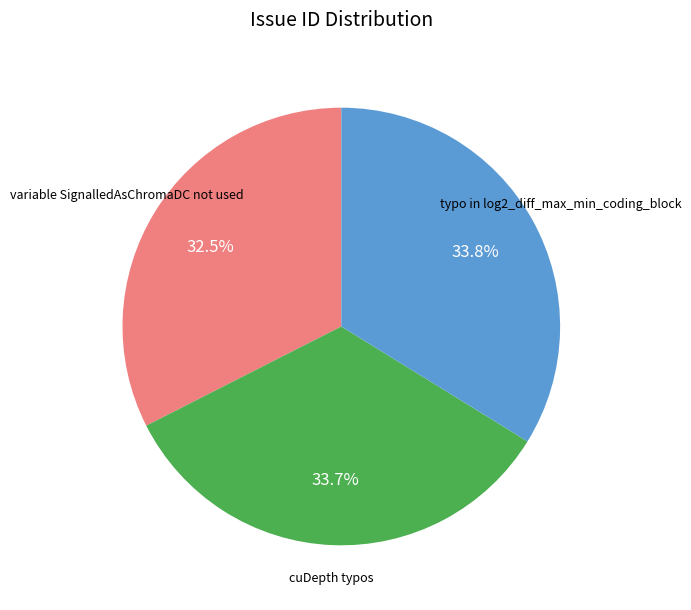

Does any single category account for the majority?

No